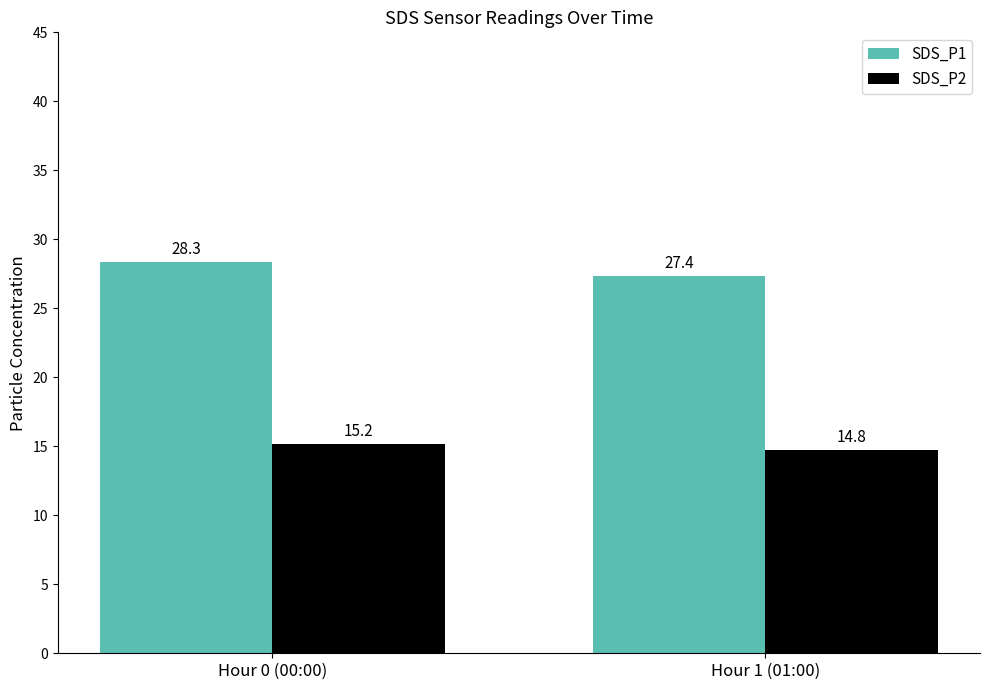

Is it true that SDS_P1 equals 16.2 at Hour 0 (00:00)?

False